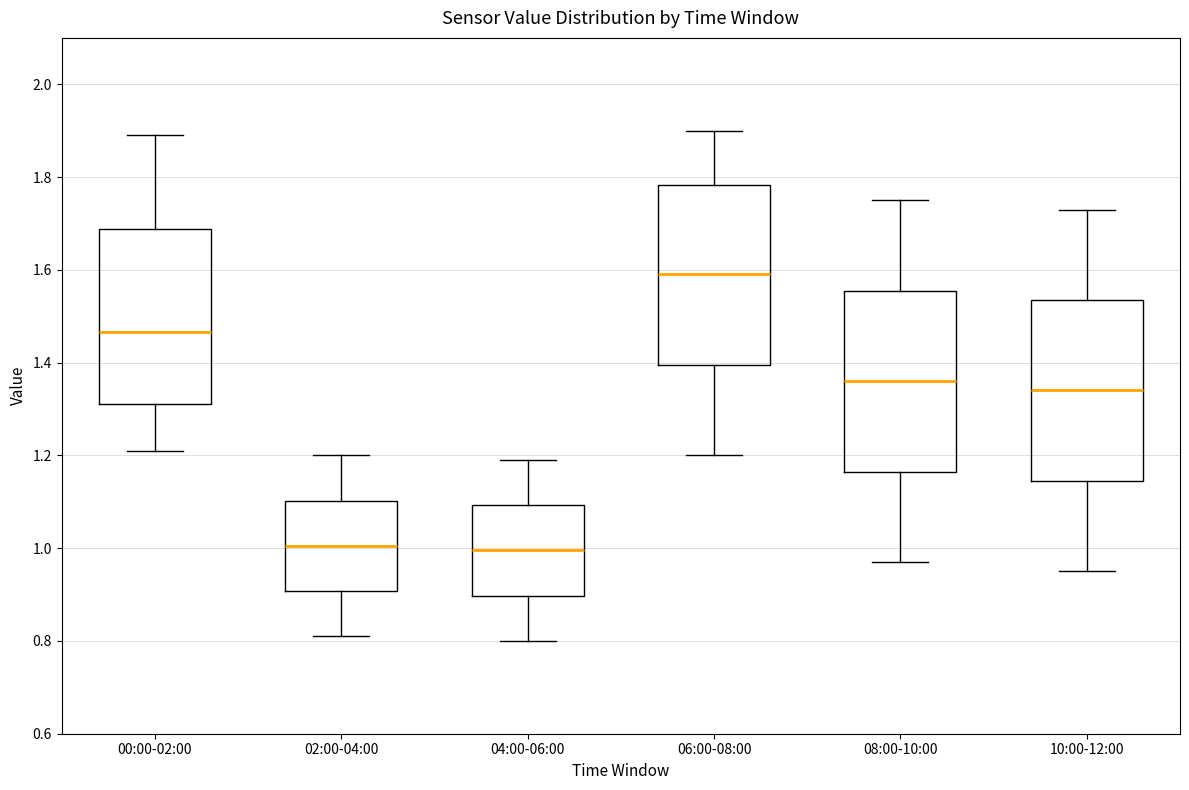

Reading left to right, transcribe this box plot: for each box, give where its median line is, the range the box spans, and where its two whiskers end, as read against the y-axis. The values are not printed on the chart, so give them approximately, as read against the axis.

00:00-02:00: median 1.46, box 1.32 to 1.68, whiskers 1.22 to 1.90
02:00-04:00: median 1.00, box 0.90 to 1.10, whiskers 0.82 to 1.20
04:00-06:00: median 1.00, box 0.90 to 1.10, whiskers 0.80 to 1.20
06:00-08:00: median 1.60, box 1.40 to 1.78, whiskers 1.20 to 1.90
08:00-10:00: median 1.36, box 1.16 to 1.56, whiskers 0.98 to 1.76
10:00-12:00: median 1.34, box 1.14 to 1.54, whiskers 0.96 to 1.74